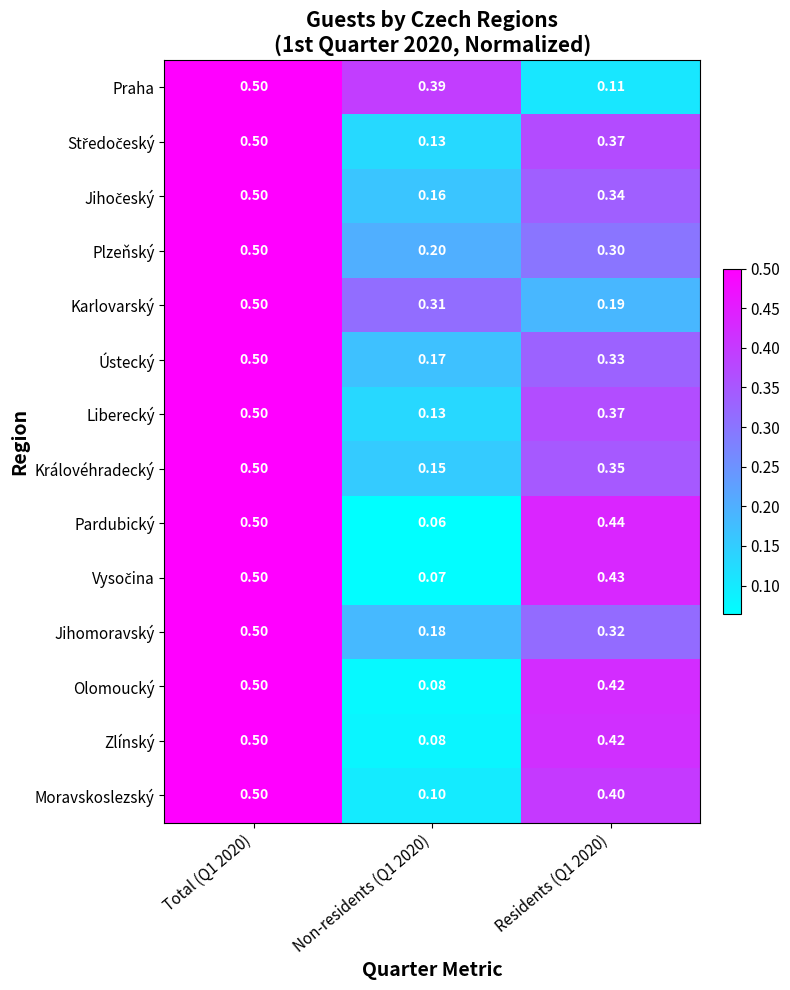

Which series has the widest spread of values?

Pardubický